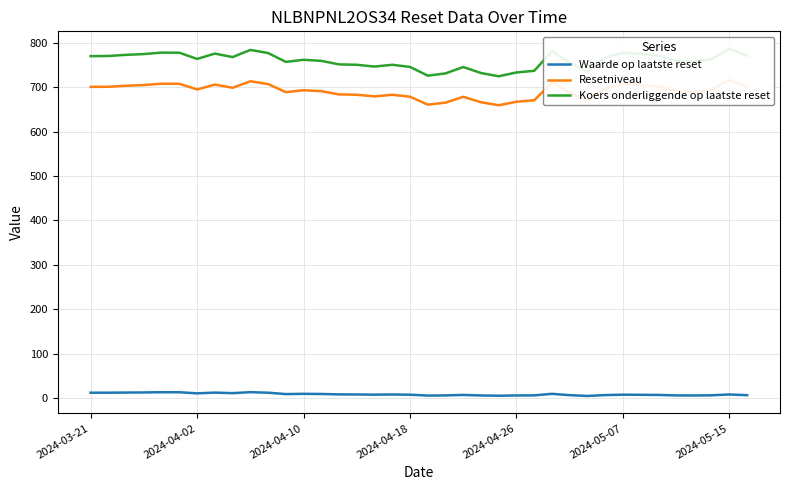

What is the sum of all Waarde op laatste reset values?

316.7